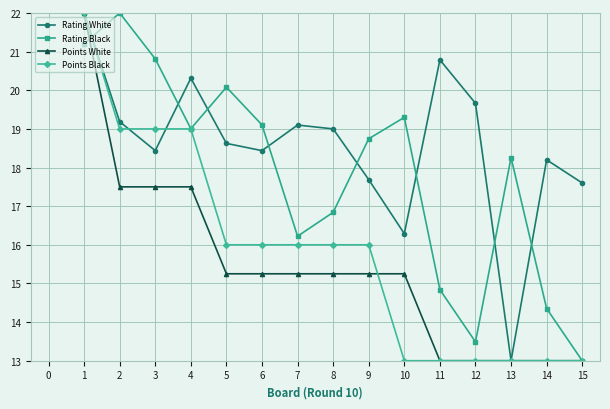

What are all the series names shown in the legend?

Rating White, Rating Black, Points White, Points Black